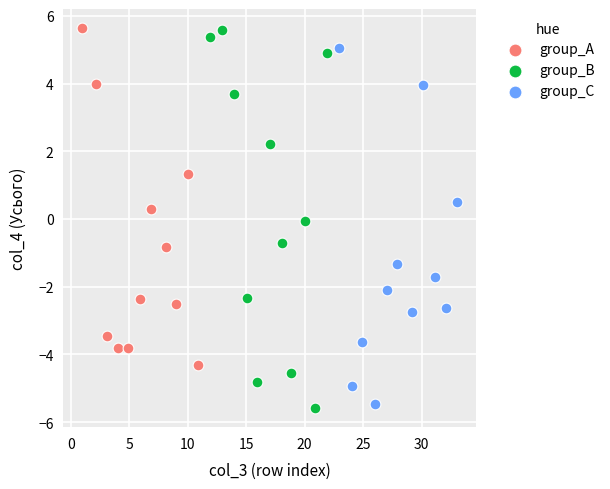

Which series has the largest Y range (max minus min)?

group_B